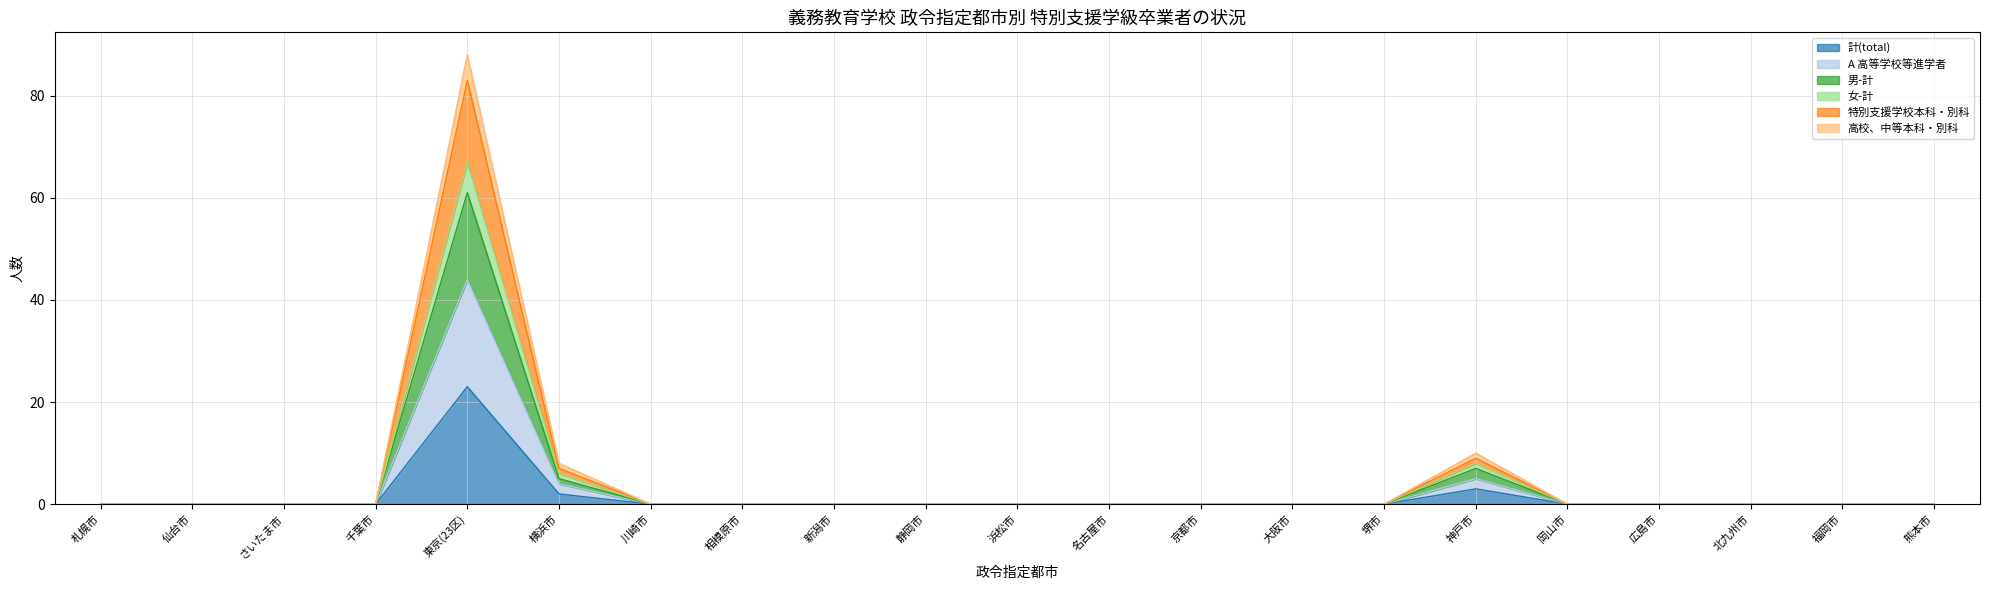

At 名古屋市, list the series in order from largest to smallest.

計(total), A 高等学校等進学者, 男-計, 女-計, 特別支援学校本科・別科, 高校、中等本科・別科